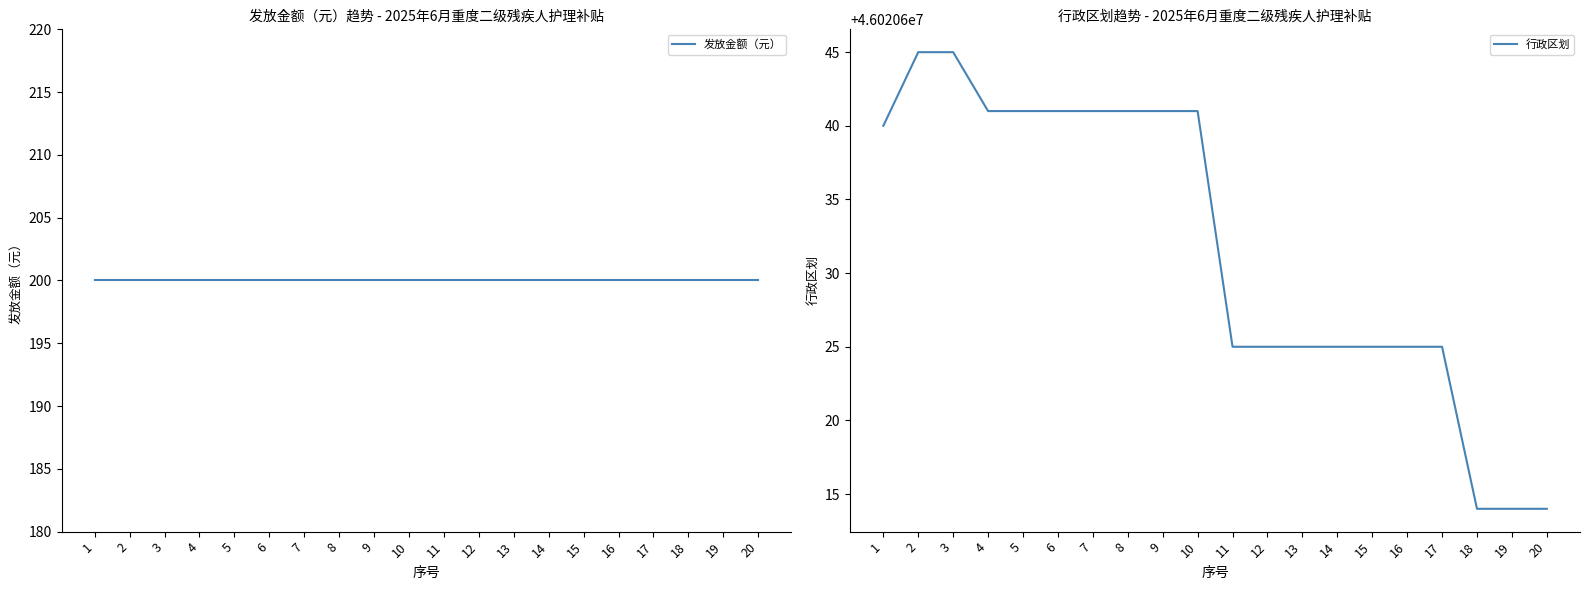

At which label does 行政区划 reach its minimum?

18